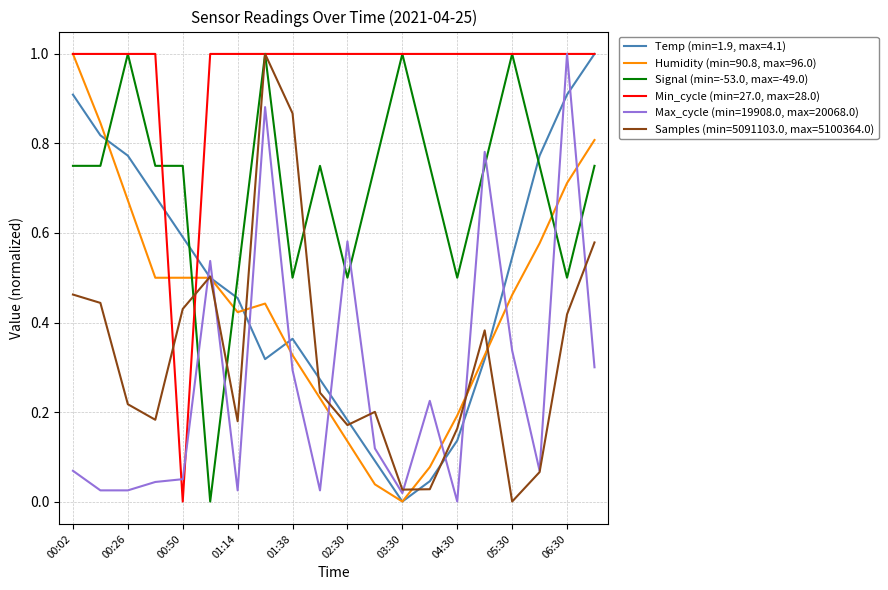

What is the highest value of the Temp (min=1.9, max=4.1) series?

1.0